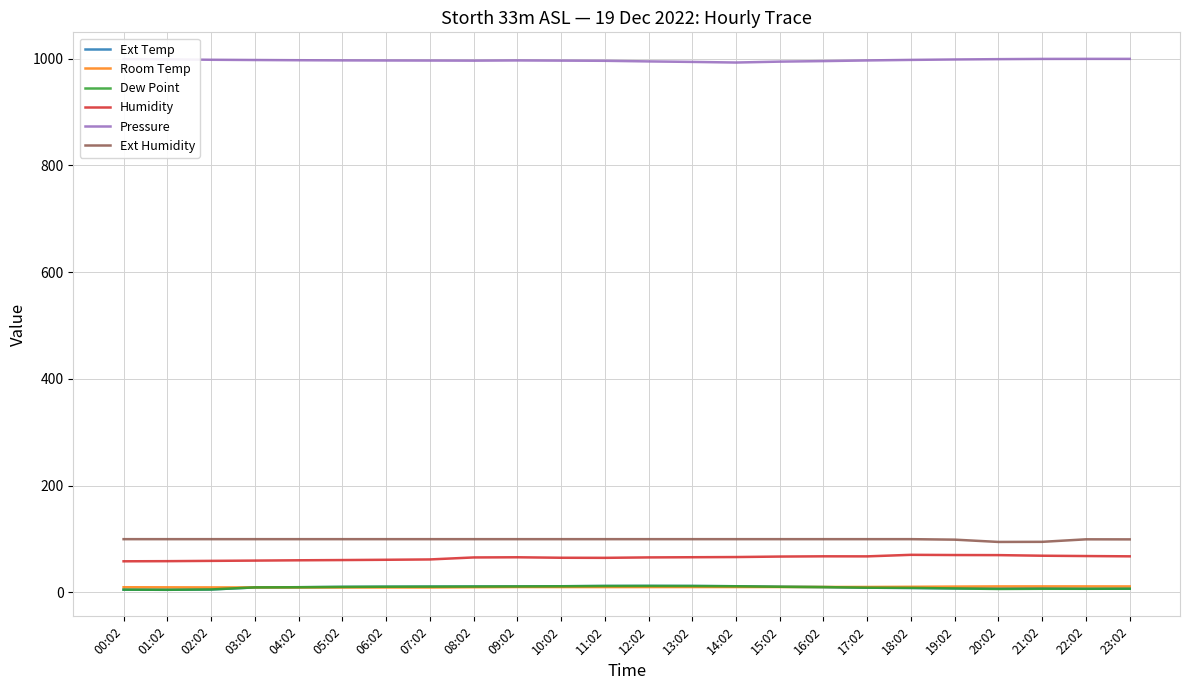

Which series has the largest total across all categories?

Pressure